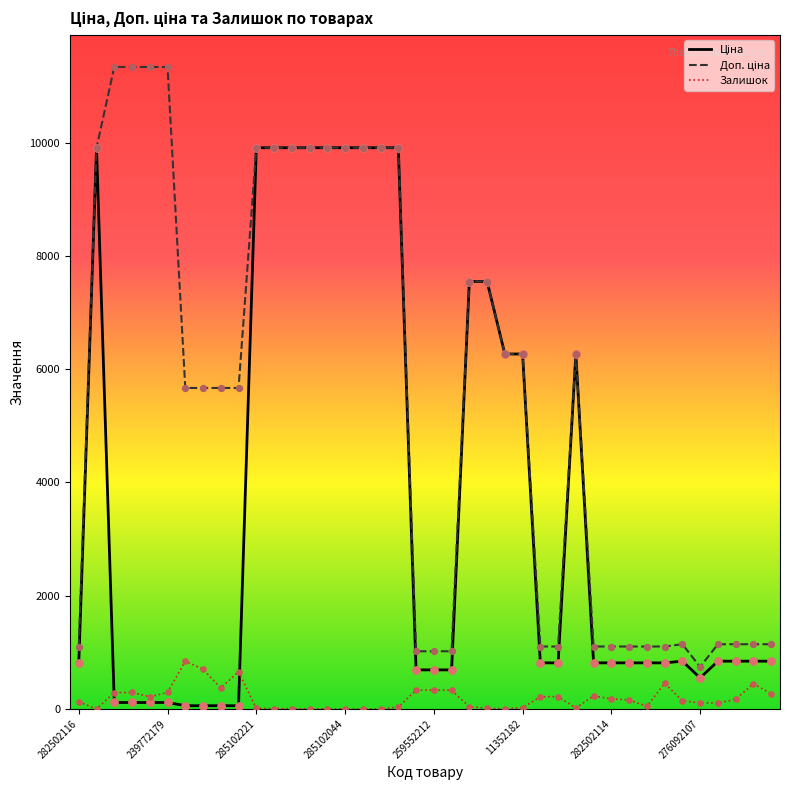

What is the highest value of the Залишок series?

845.0